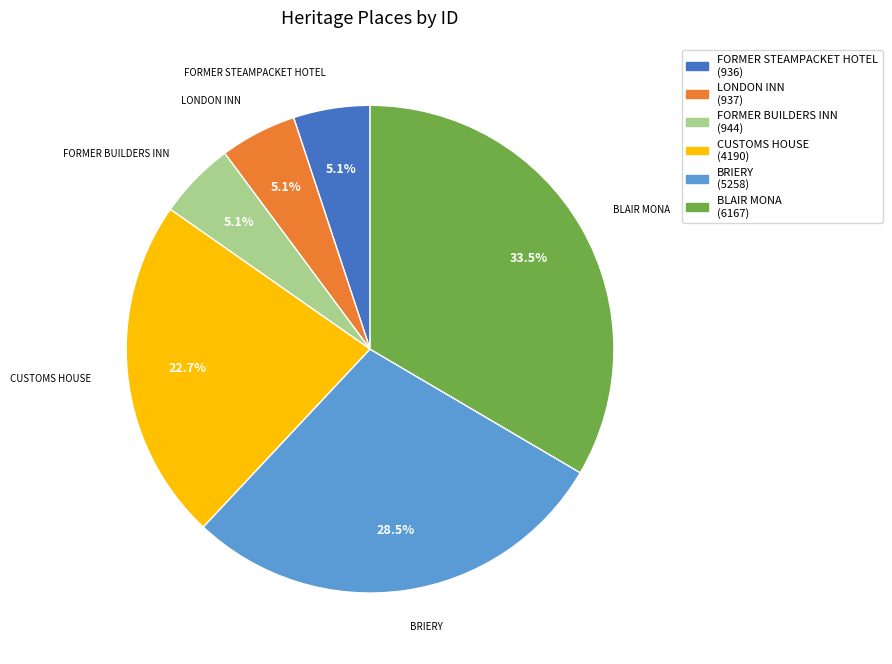

What portion of the pie excludes FORMER BUILDERS INN?

94.9%